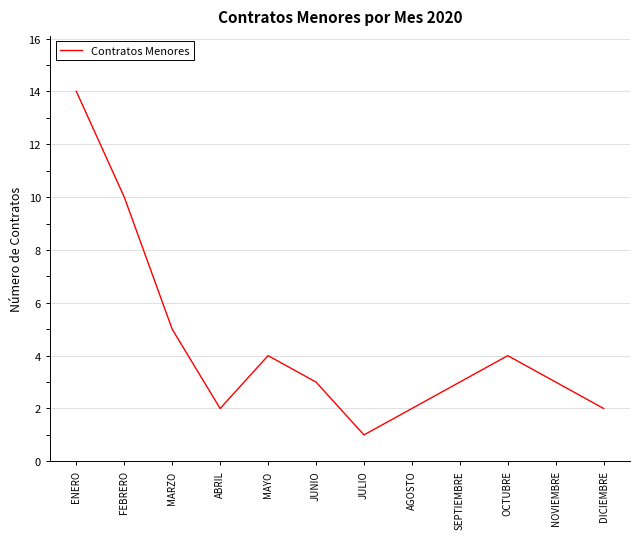

Where is the first local minimum?

ABRIL